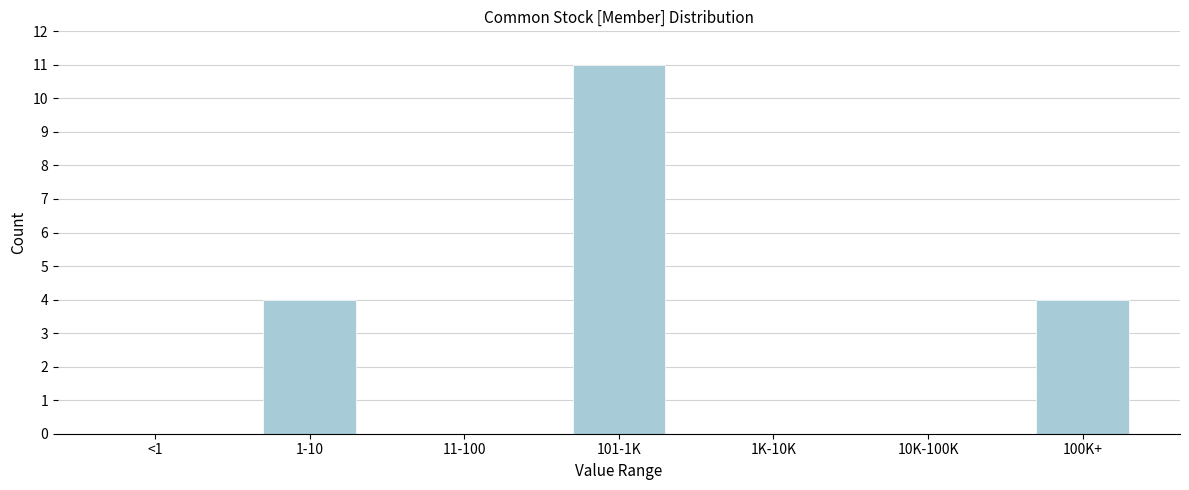

Reading right to left, extract all data points from this chart.

100K+=4	10K-100K=0	1K-10K=0	101-1K=11	11-100=0	1-10=4	<1=0